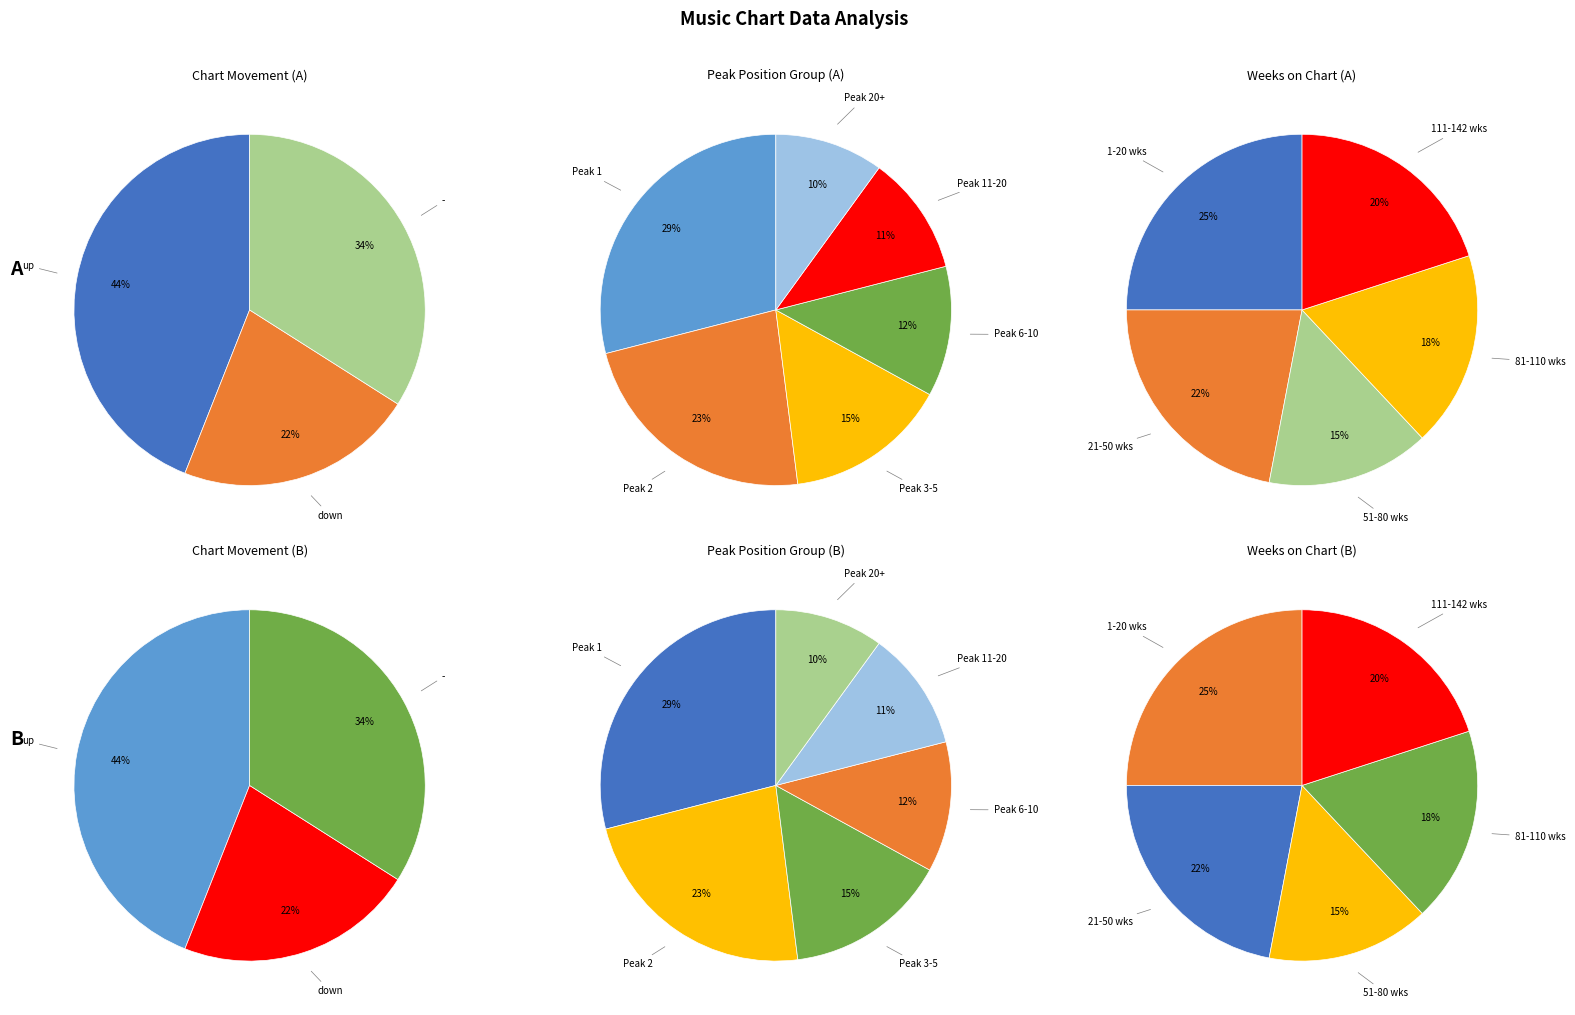

Rank the categories by value from highest to lowest.

up, -, down